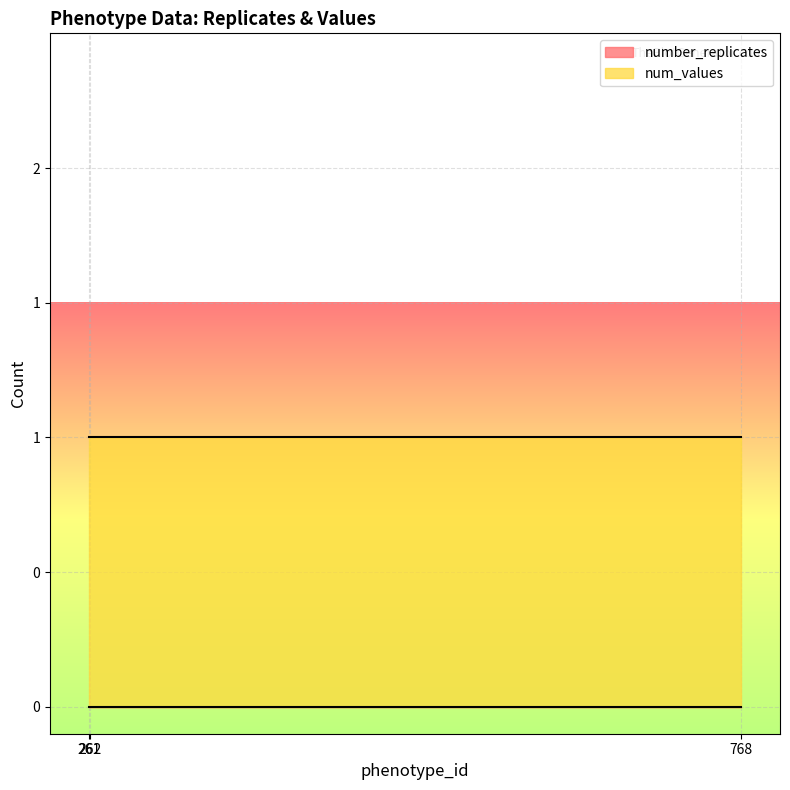

How many distinct data groups are displayed?

2